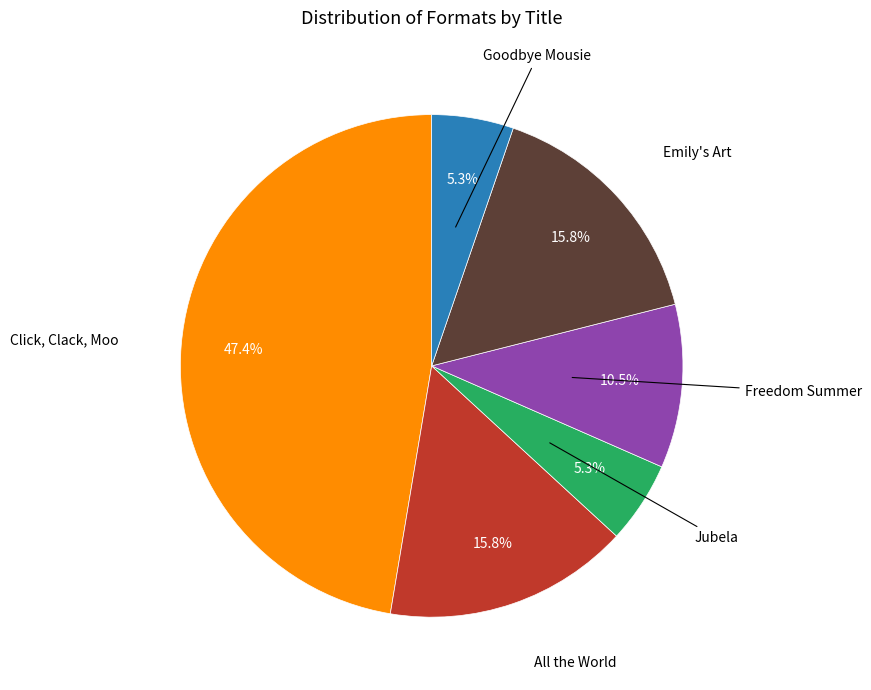

Does any single category account for the majority?

No